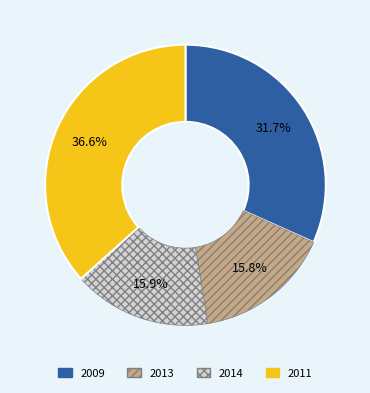

Which category has the biggest portion of the pie?

2011